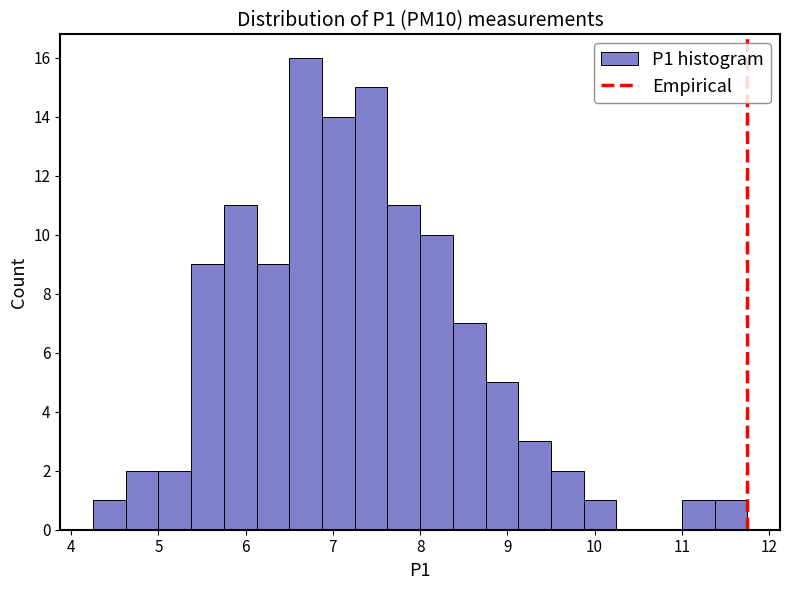

Read against the x-axis, roughly where is the centre of the tallest bar?

6.7